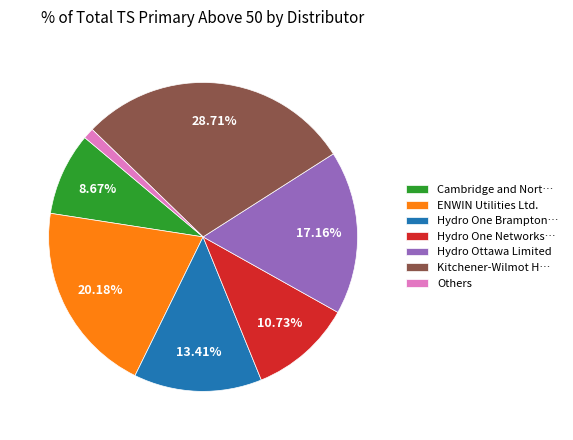

What is the largest slice in the pie chart?

Kitchener-Wilmot H…